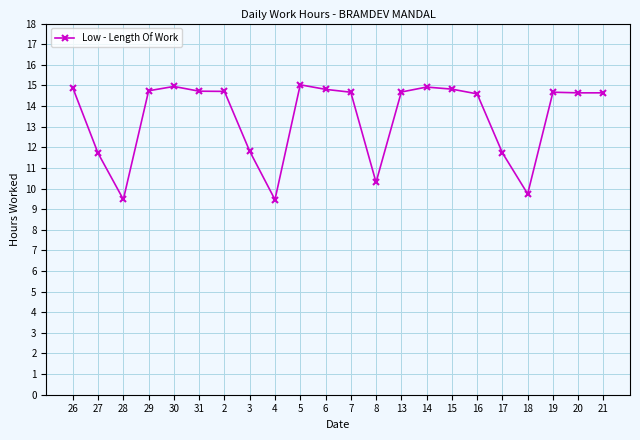

Where is the first local minimum?

28